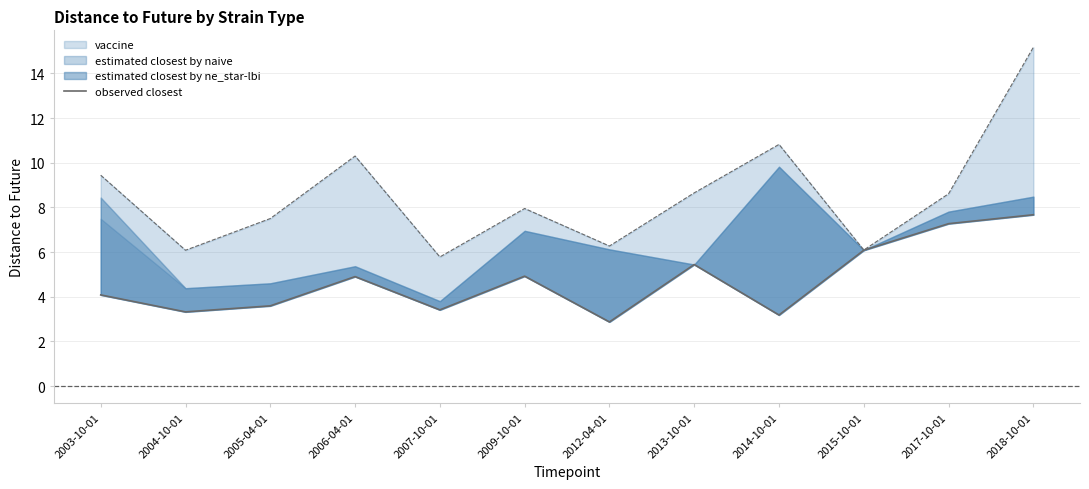

Rank the categories by value from lowest to highest.

2012-04-01, 2014-10-01, 2004-10-01, 2007-10-01, 2005-04-01, 2003-10-01, 2006-04-01, 2009-10-01, 2013-10-01, 2015-10-01, 2017-10-01, 2018-10-01